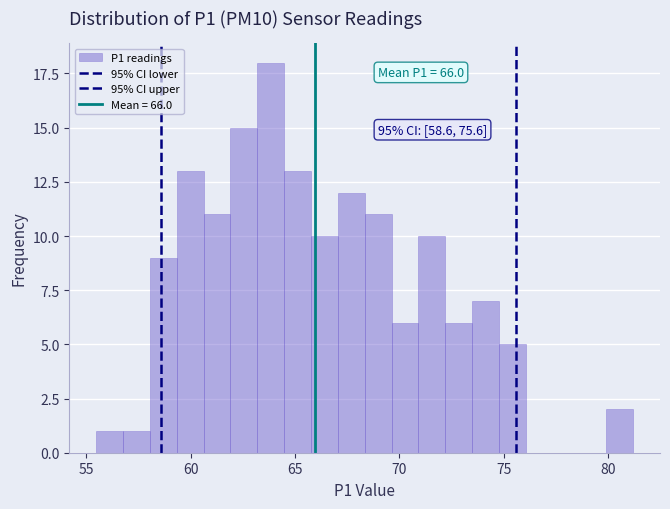

Around what value on the x-axis is the tallest bar? Give the approximate position of its centre, as read against the axis.

64.0